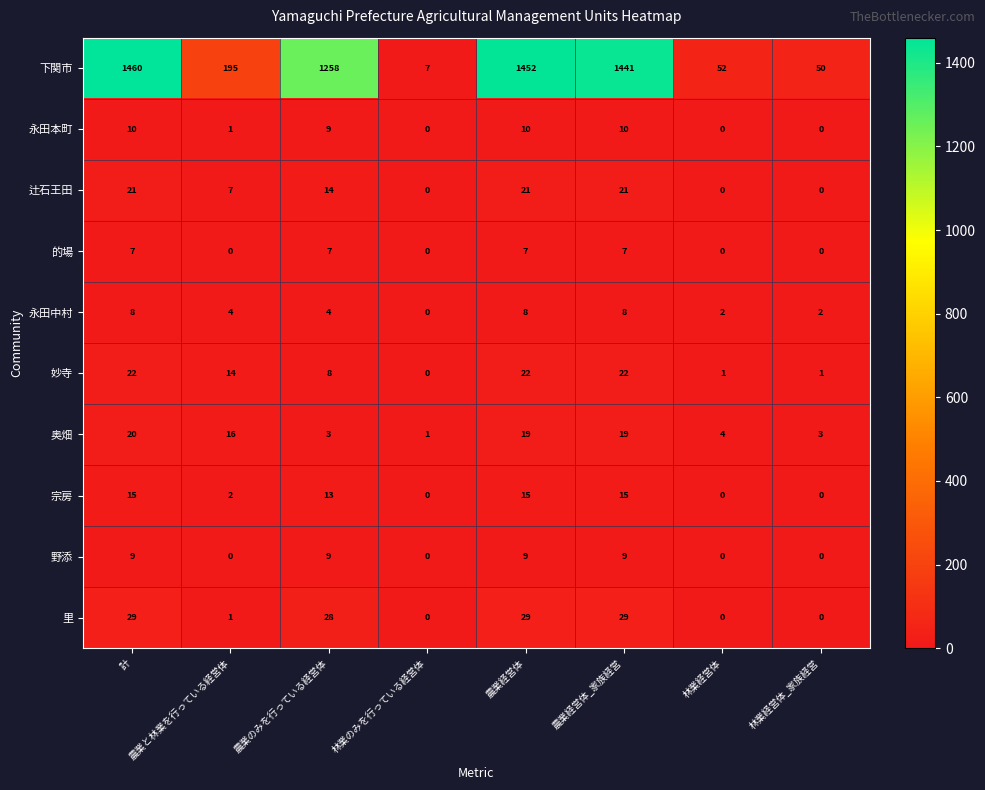

What is the difference between the 辻石王田 values at 林業のみを行っている経営体 and 農業経営体?

21